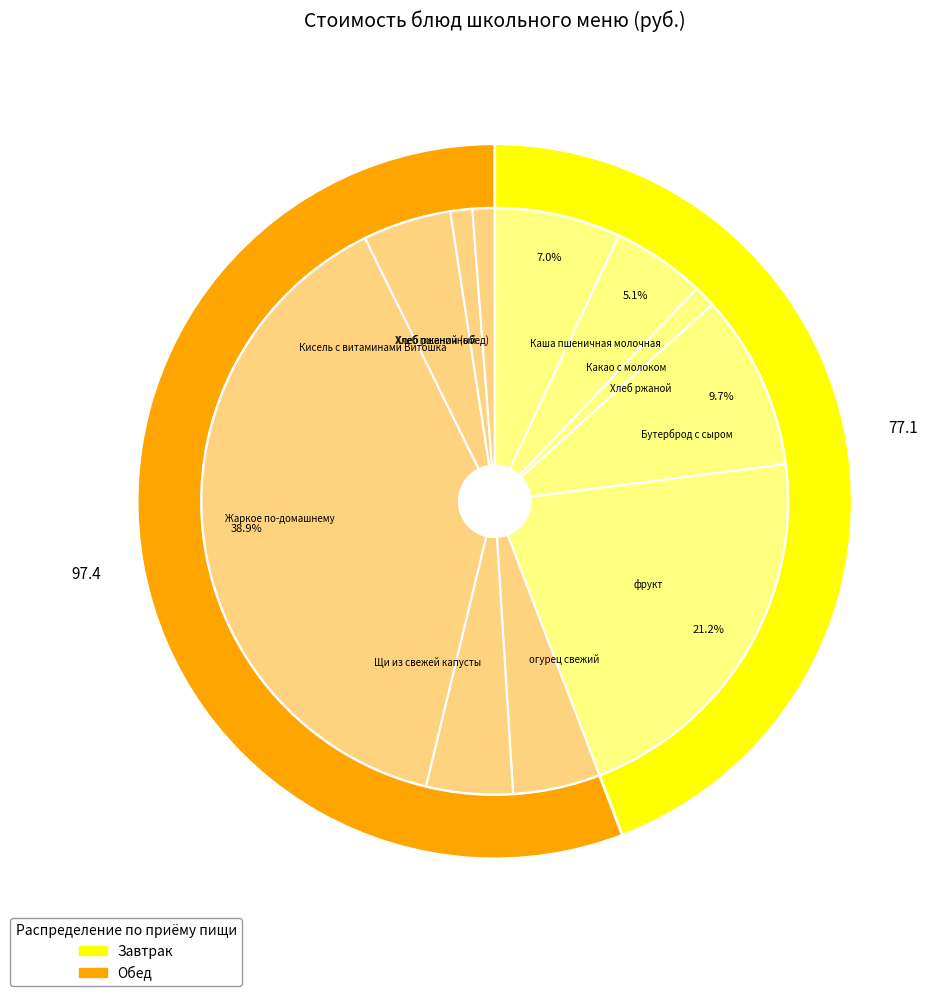

To the nearest percent, what percentage of the pie is Каша пшеничная молочная?

7%